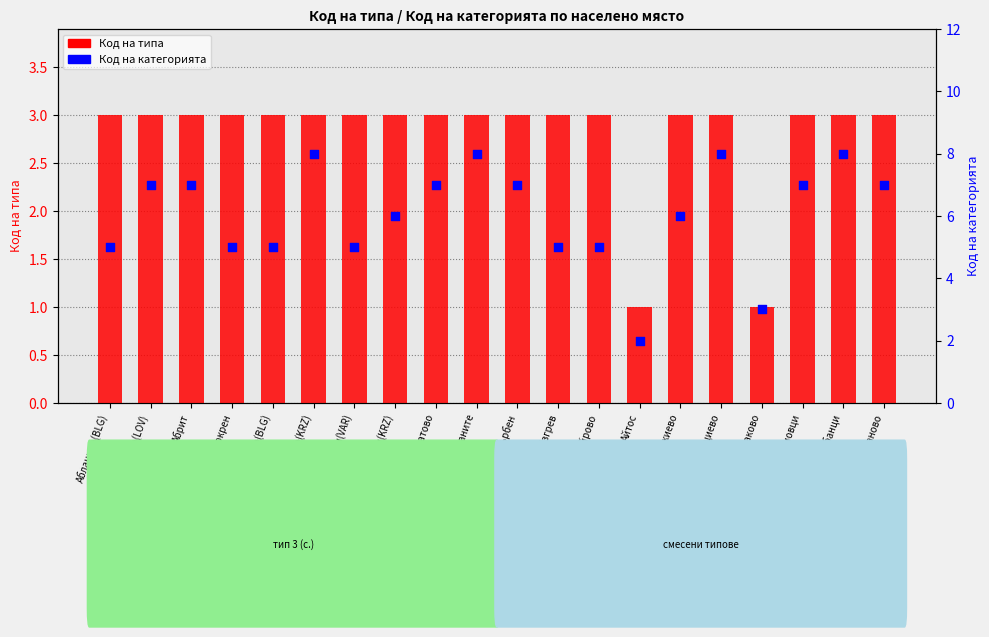

Which series reaches the maximum Y coordinate?

Код на категорията